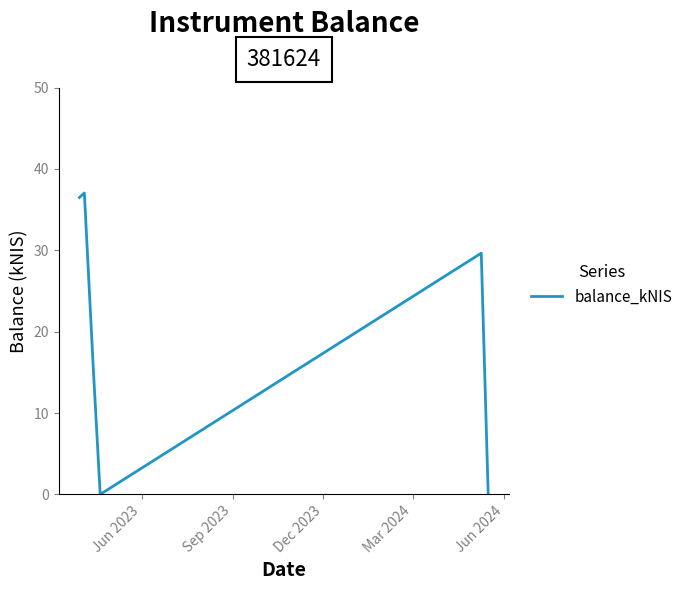

What is the average value?

19.8